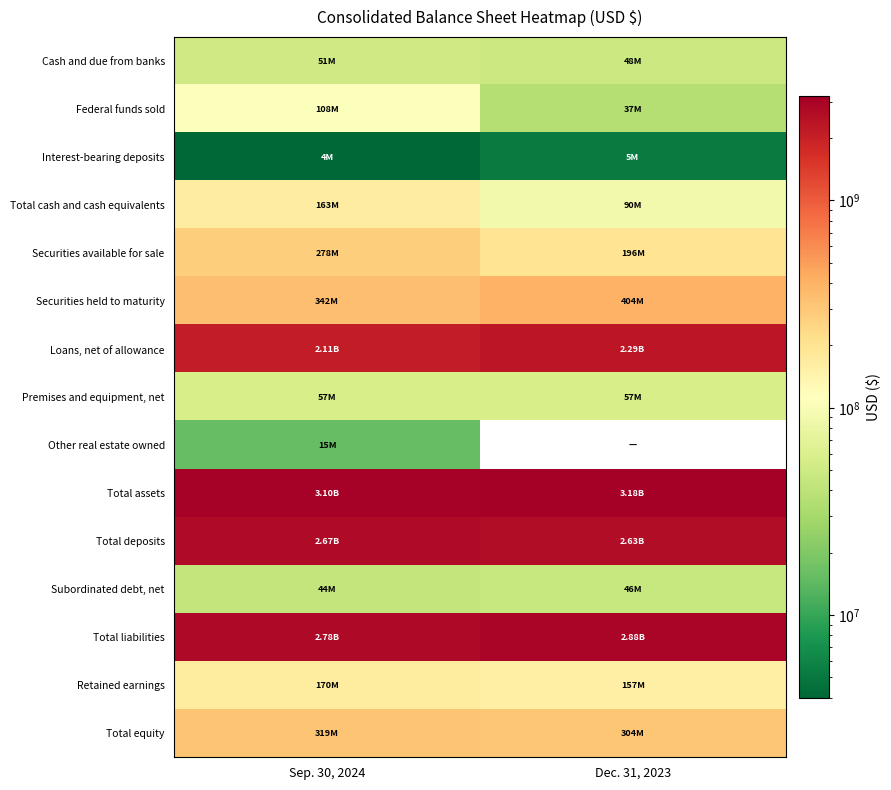

What is the total value across all series at Sep. 30, 2024?

12202272000.0